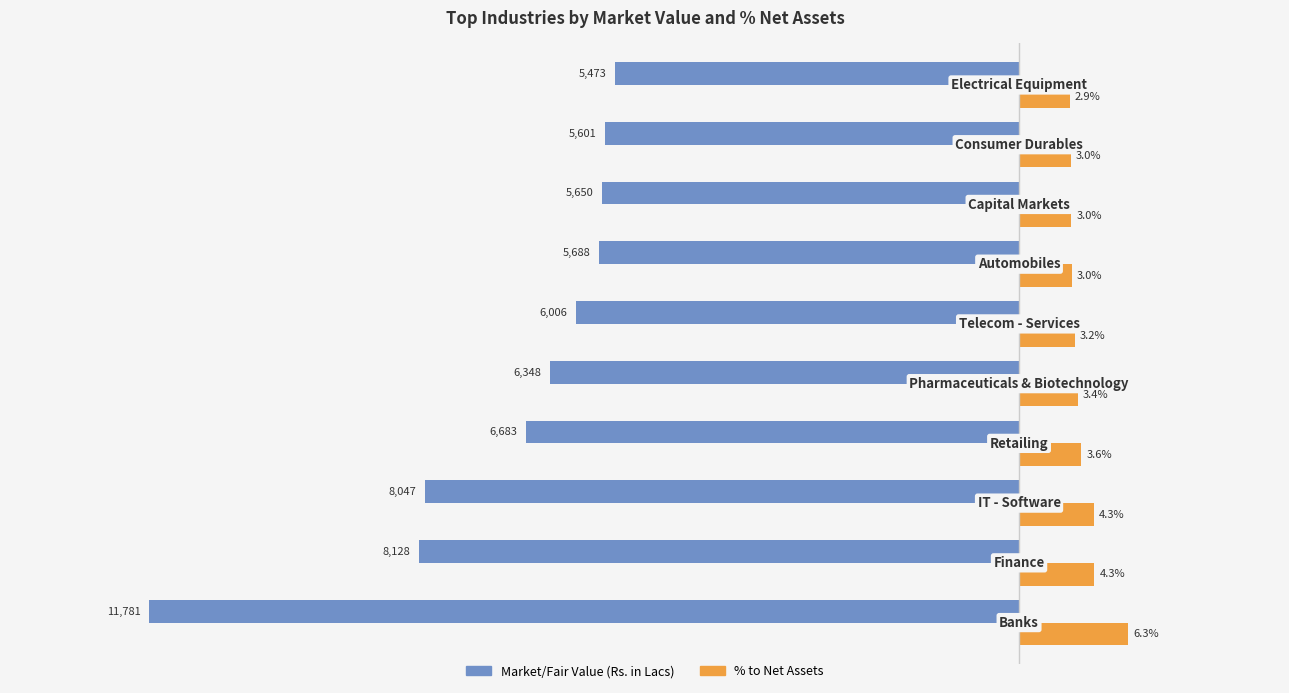

What are all the series names shown in the legend?

Market/Fair Value (Rs. in Lacs), % to Net Assets